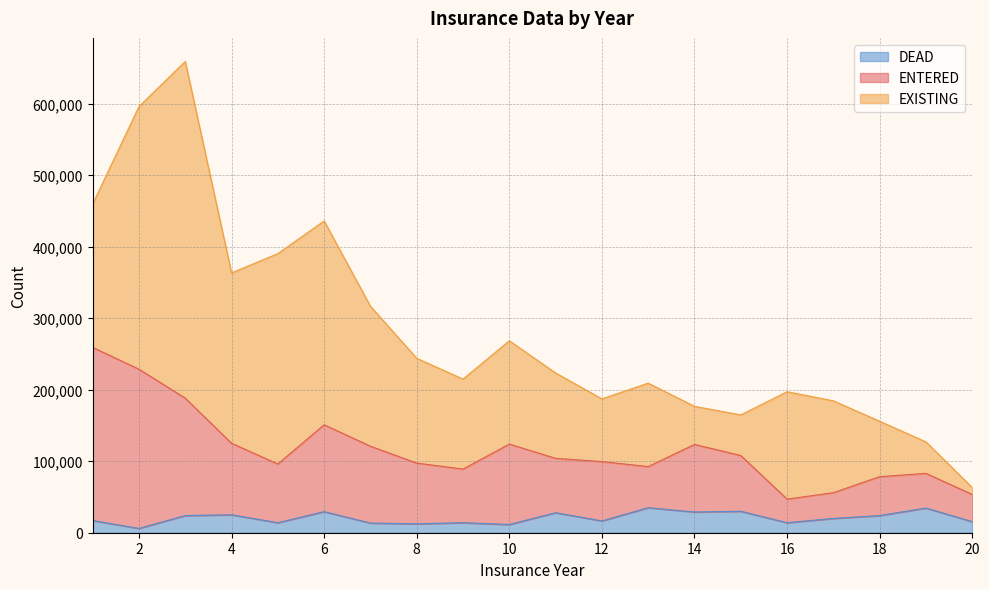

What is the highest value of the DEAD series?

35000